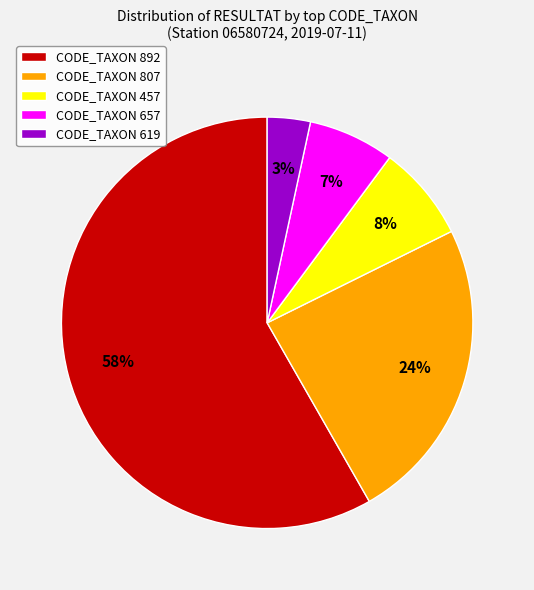

How many segments does this pie chart have?

5